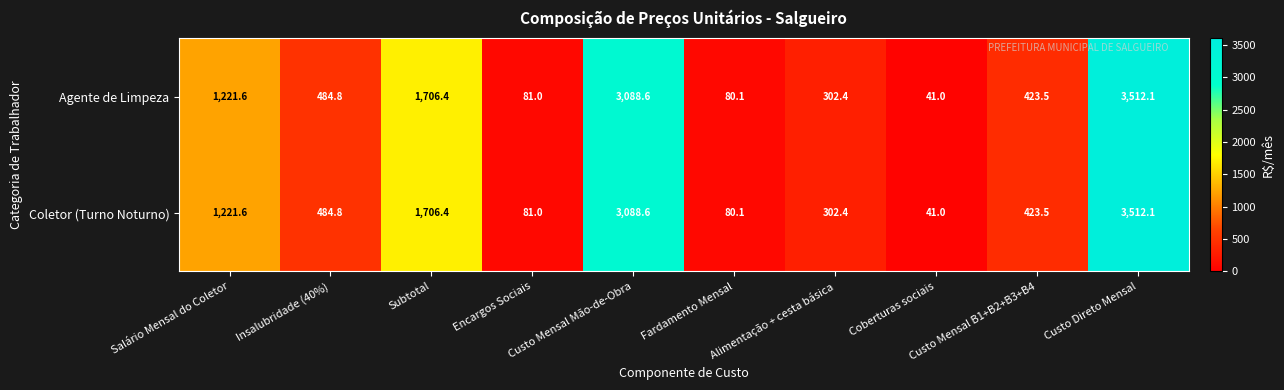

What is the average value of the Coletor (Turno Noturno) series?

1094.2